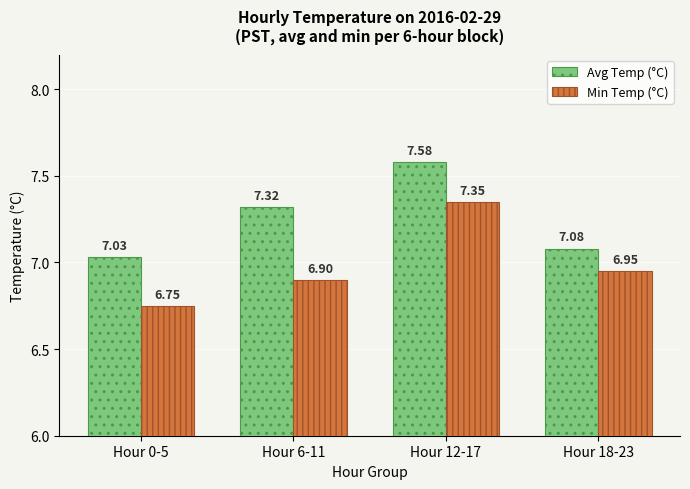

What are all the series names shown in the legend?

Avg Temp (°C), Min Temp (°C)